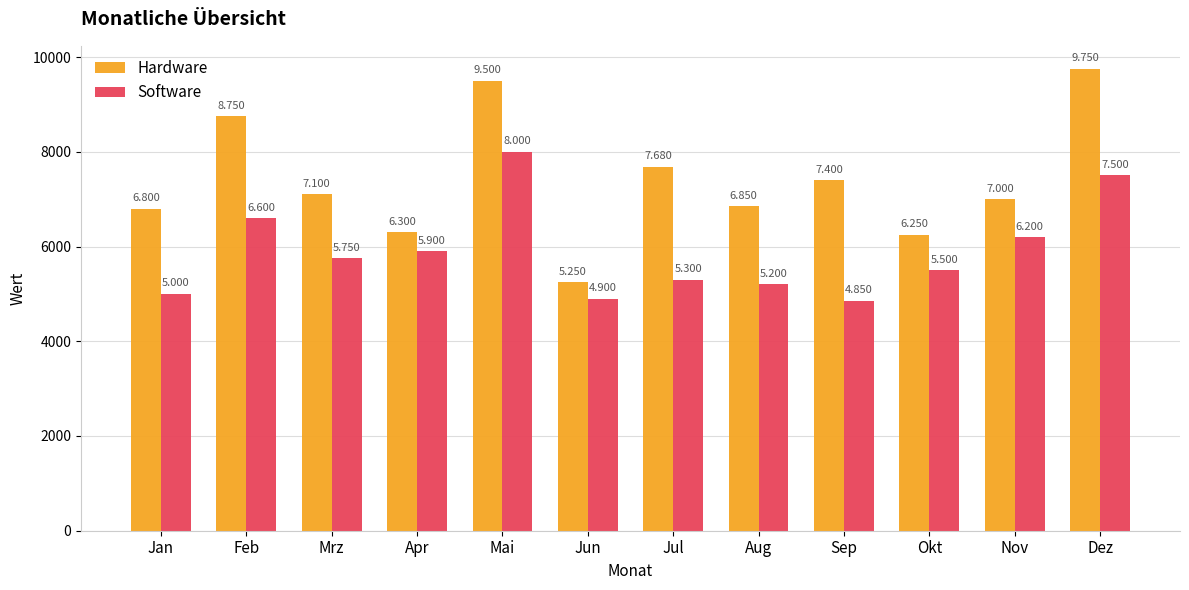

What is the sum of the Hardware values at Jun and Okt?

11500